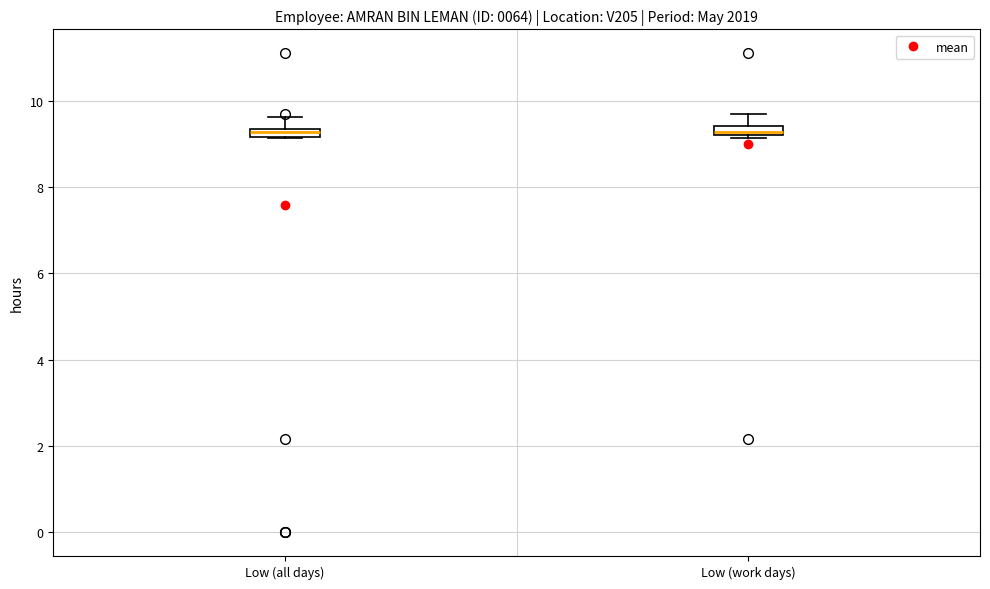

Where does the upper whisker of the box for Low (all days) end on the y-axis? The values are not printed on the chart, so give them approximately, as read against the axis.

9.6